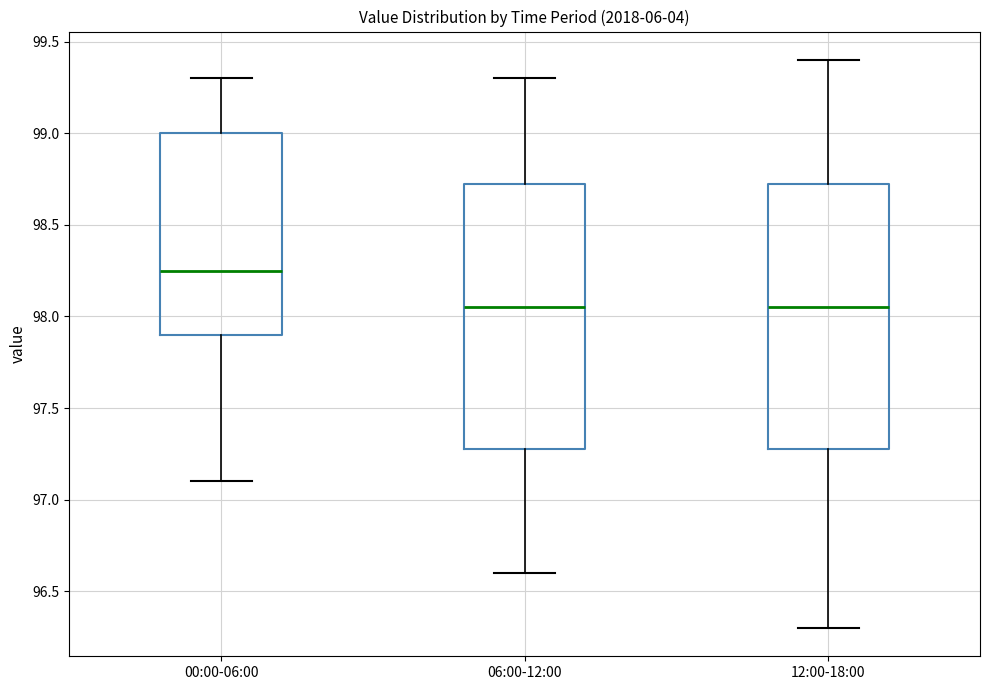

Reading left to right, transcribe this box plot: for each box, give where its median line is, the range the box spans, and where its two whiskers end, as read against the y-axis. The values are not printed on the chart, so give them approximately, as read against the axis.

00:00-06:00: median 98.25, box 97.90 to 99.00, whiskers 97.10 to 99.30
06:00-12:00: median 98.05, box 97.30 to 98.75, whiskers 96.60 to 99.30
12:00-18:00: median 98.05, box 97.30 to 98.75, whiskers 96.30 to 99.40